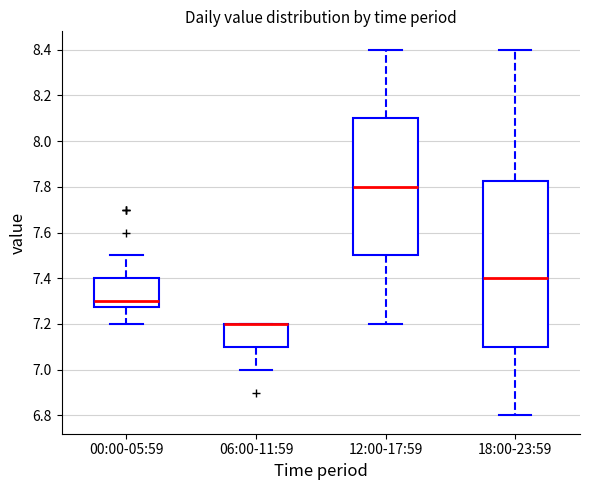

Where does the median line of the box for 12:00-17:59 sit on the y-axis? The values are not printed on the chart, so give them approximately, as read against the axis.

7.80